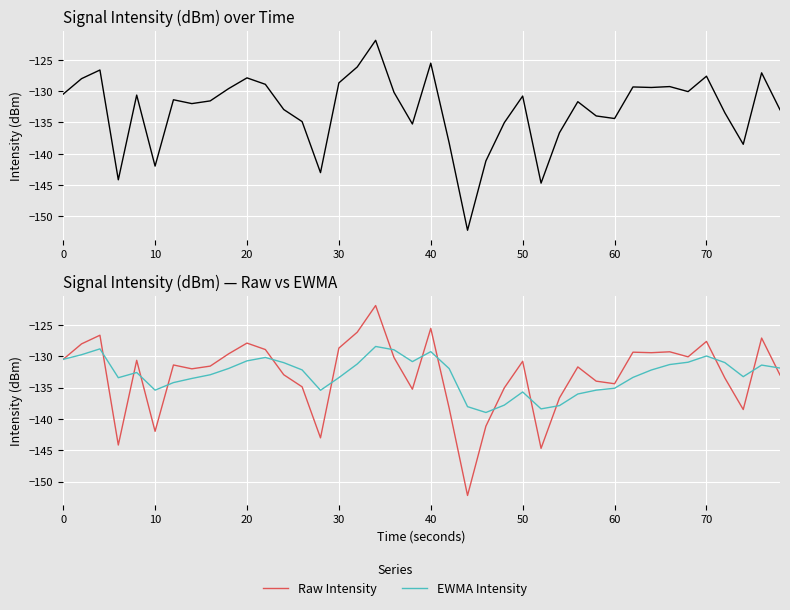

Is it true that Raw Intensity equals -83.4 at 13?

False